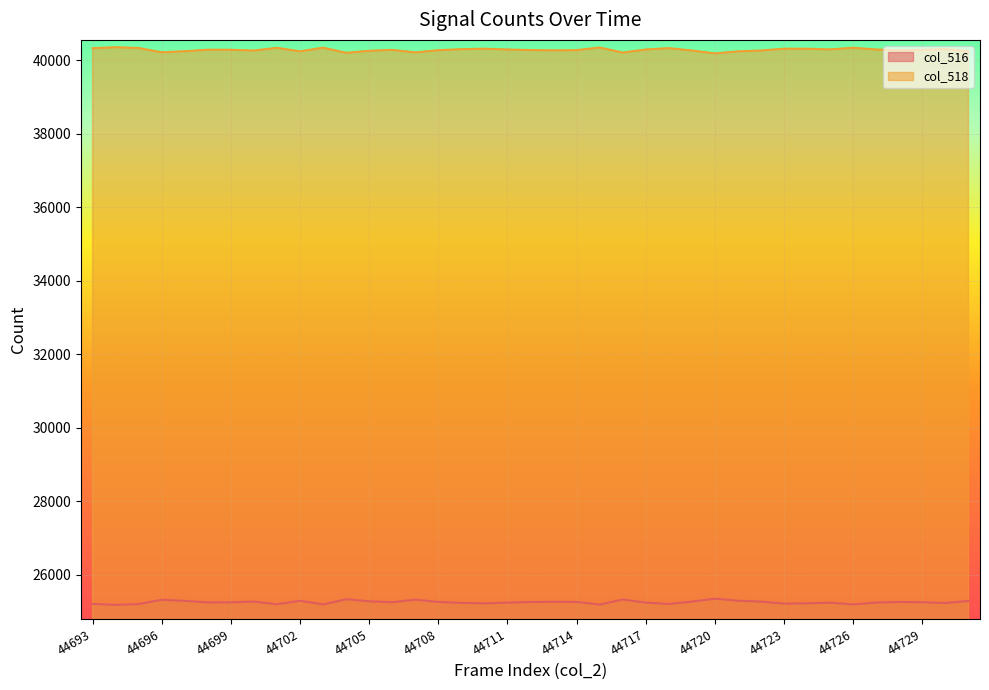

True or false: col_518 and col_516 intersect in this chart.

False